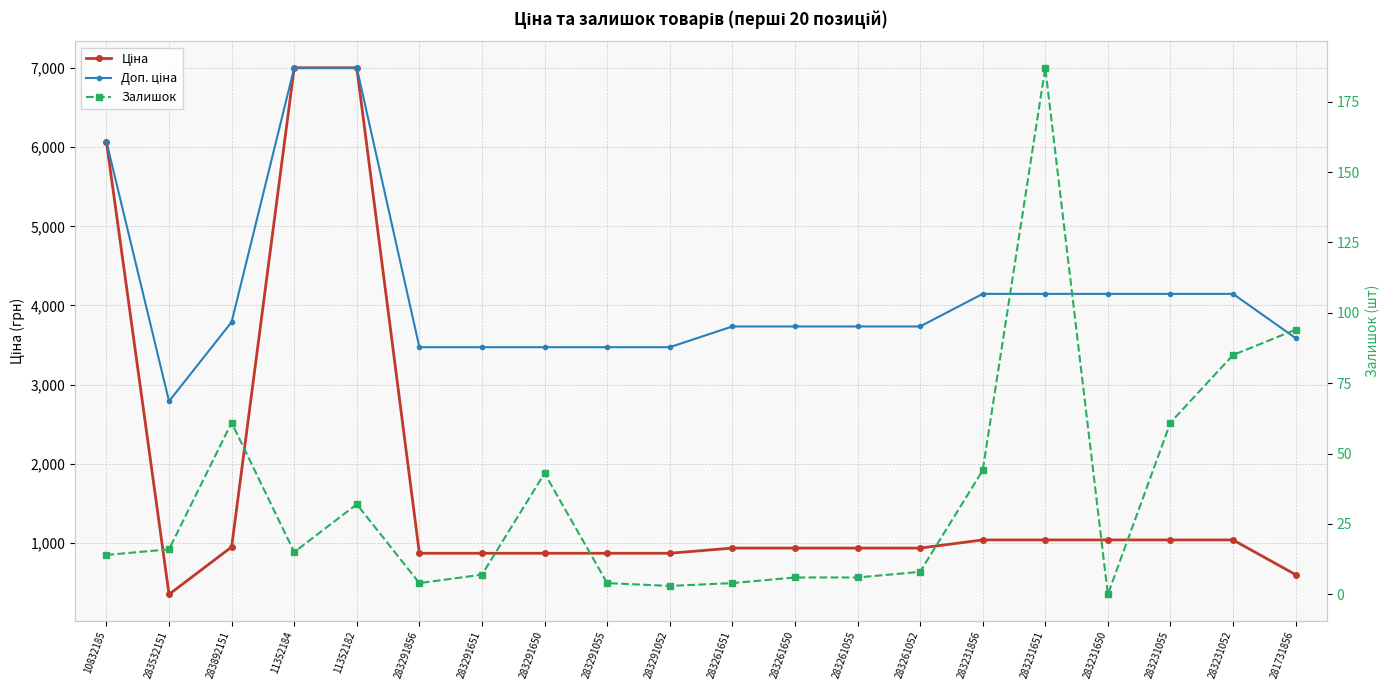

True or false: Залишок and Ціна cross at least once.

False